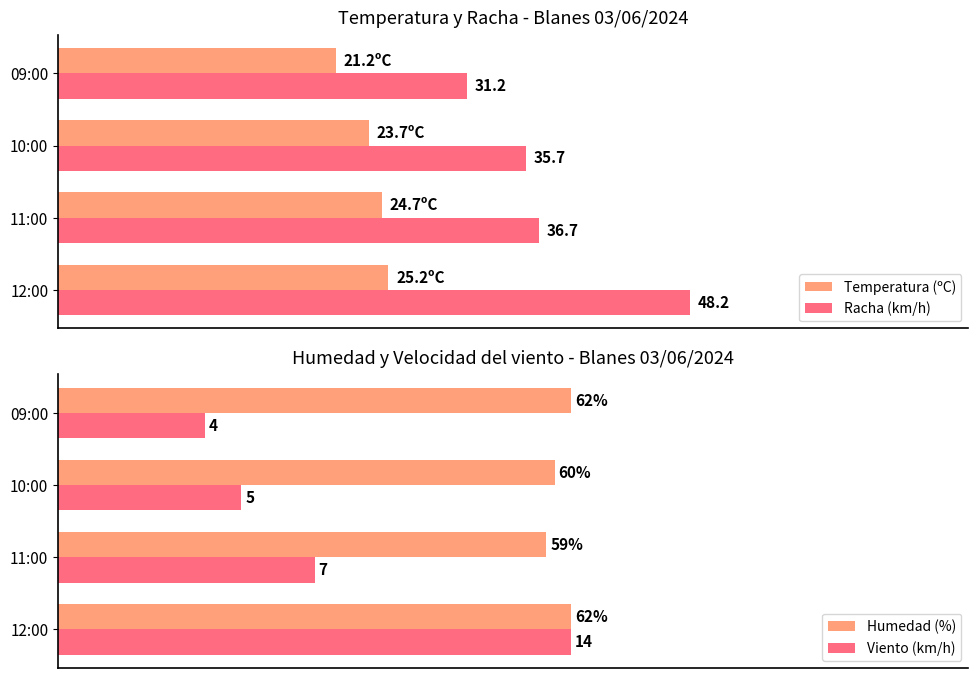

Which category has the highest value in the Viento (km/h) series?

12:00